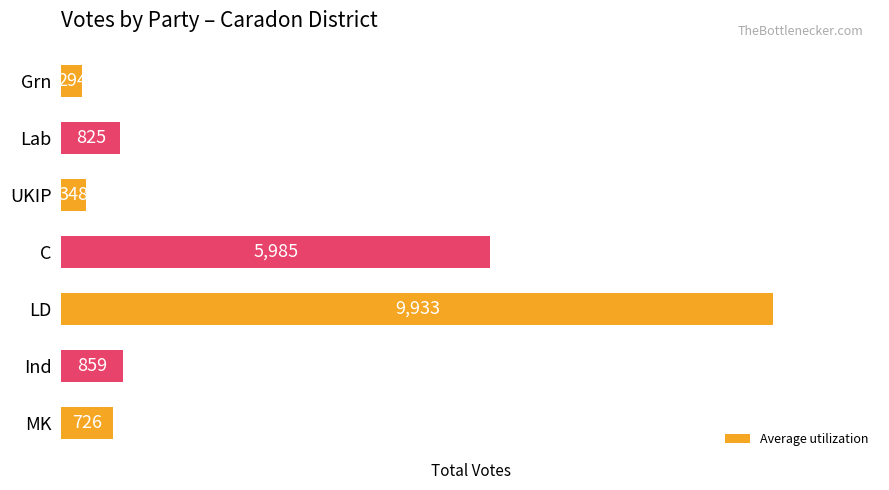

Rank the categories by value from lowest to highest.

Grn, UKIP, MK, Lab, Ind, C, LD